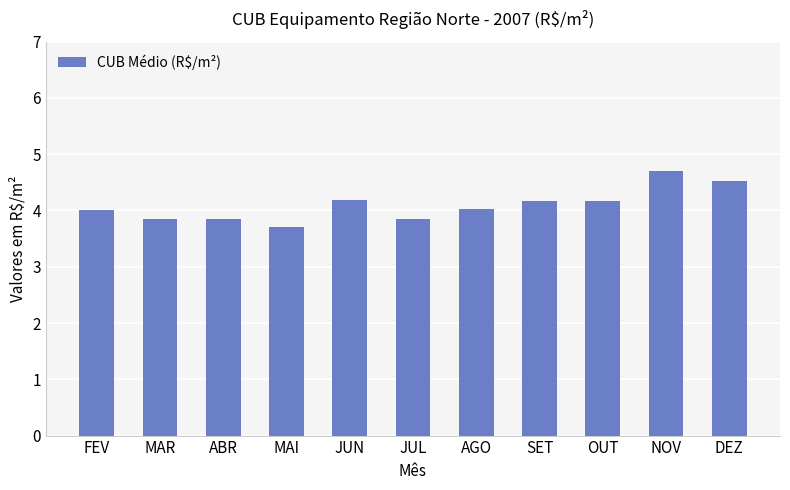

Is it true that the value at NOV is 4.7?

True